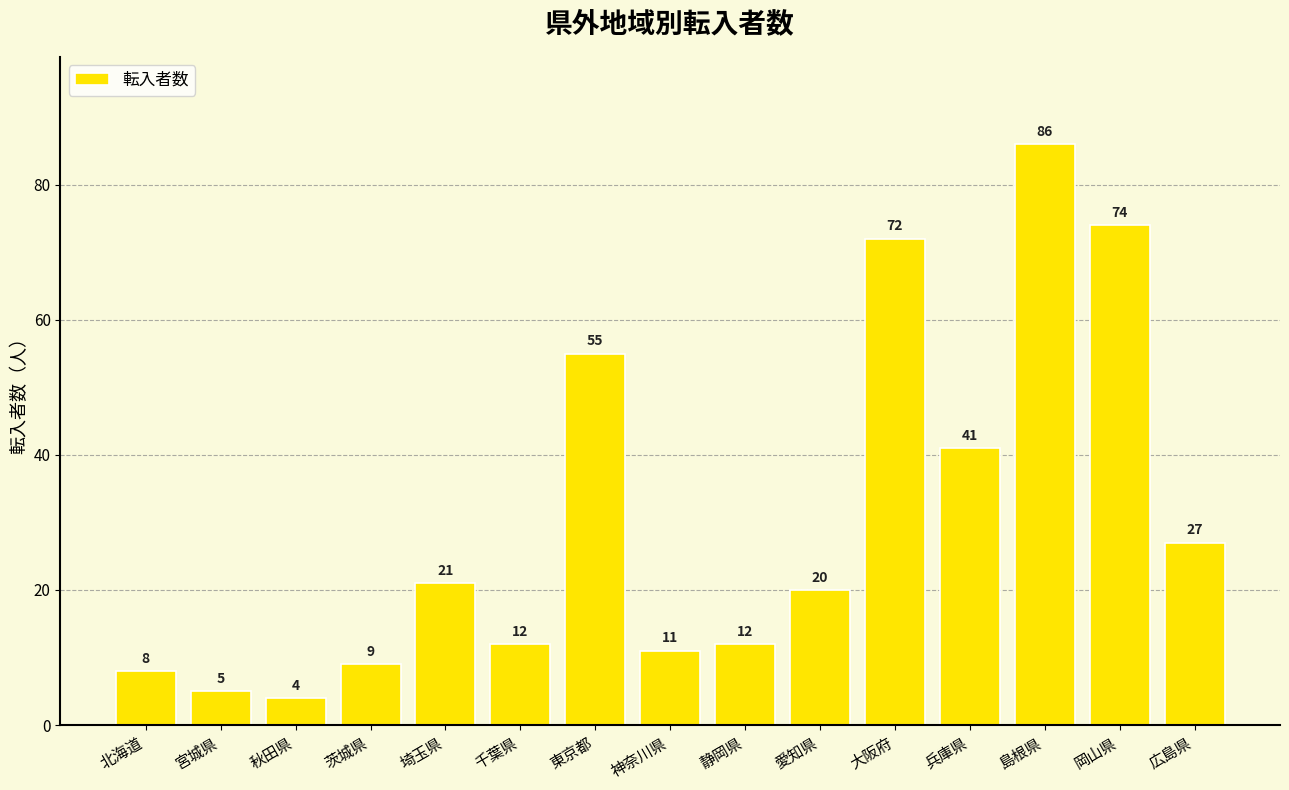

What is the label of the 12th bar from the right?

茨城県